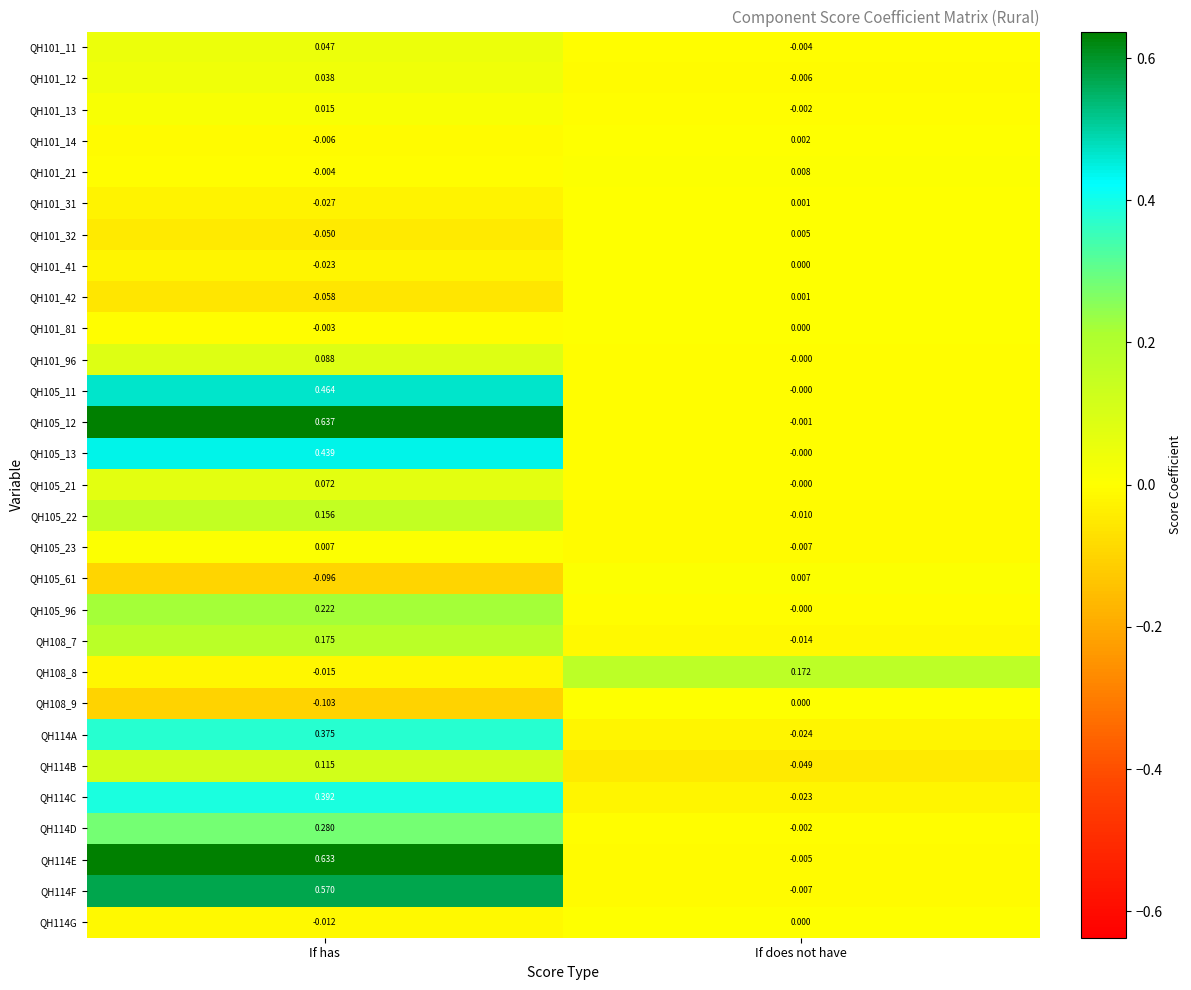

How many data points in QH101_32 are above 0?

1